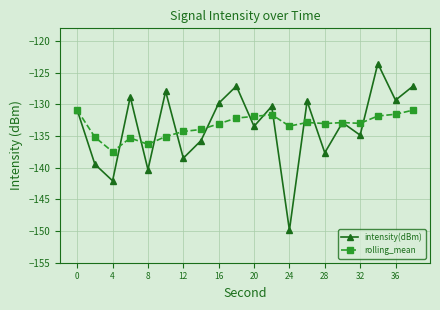

Which series has the widest spread of values?

intensity(dBm)